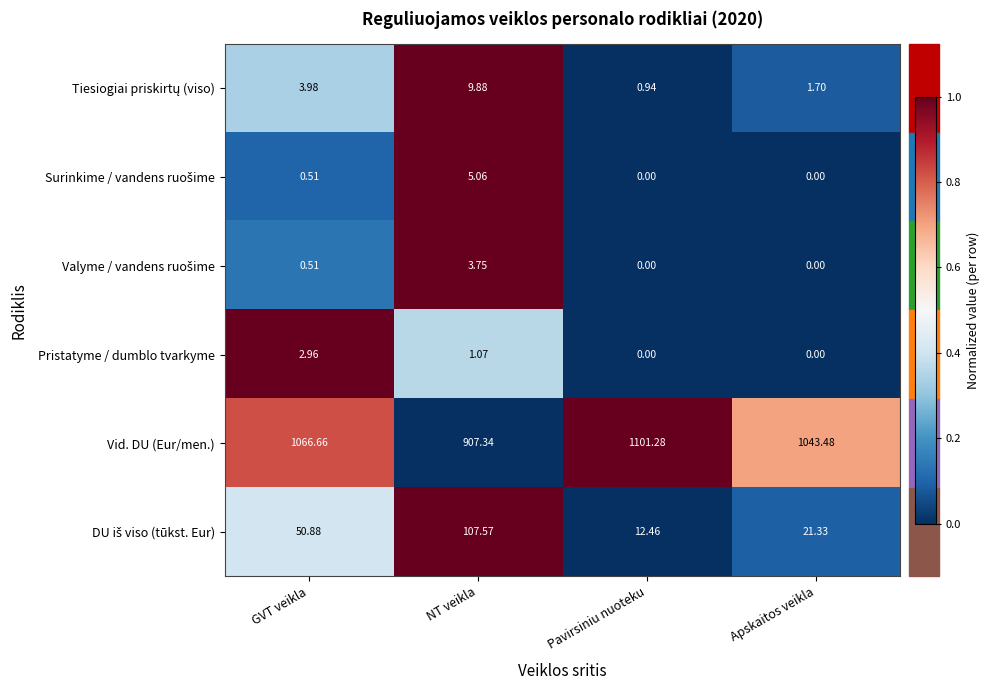

At which label is Vid. DU (Eur/men.) closest to 1004?

Apskaitos veikla